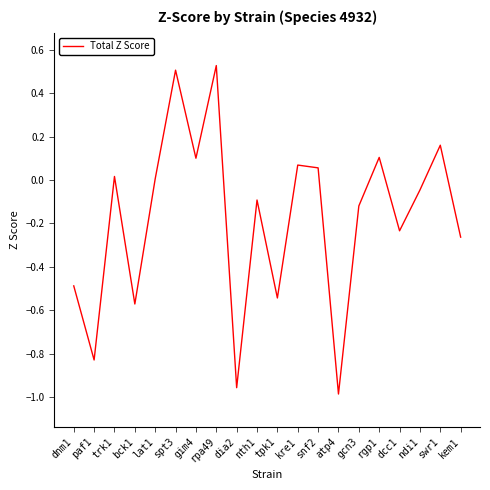

What is the change in value from paf1 to snf2?

+0.9